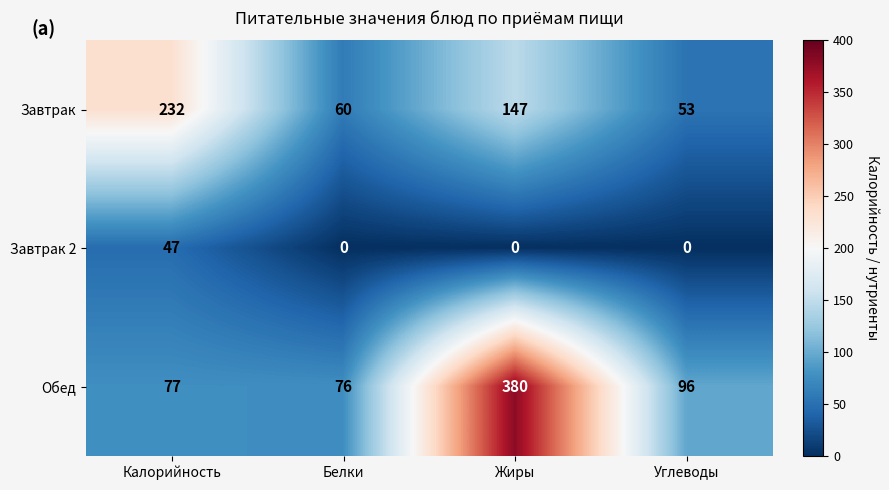

What is the maximum value shown in the chart?

380